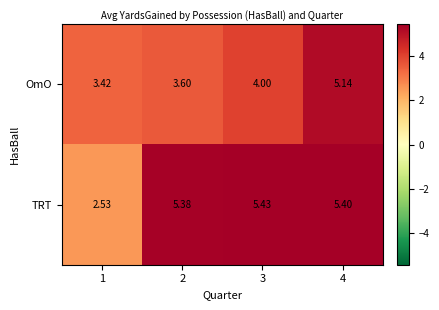

At 4, list the series in order from largest to smallest.

TRT, OmO